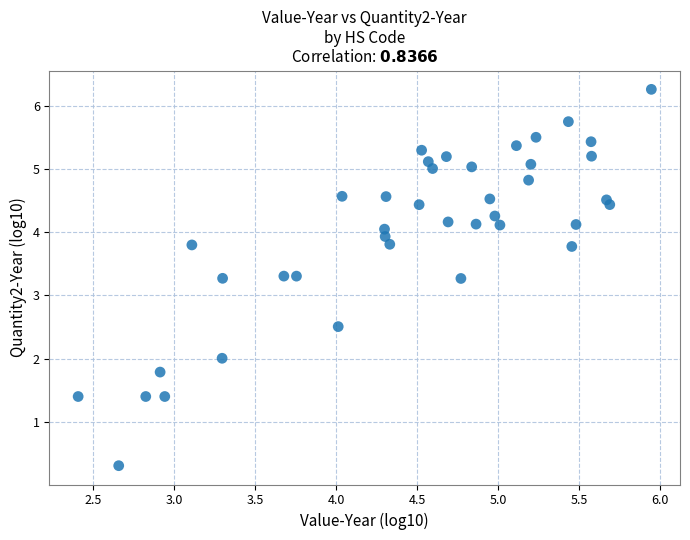

What is the range of Y values (max minus min)?

6.0